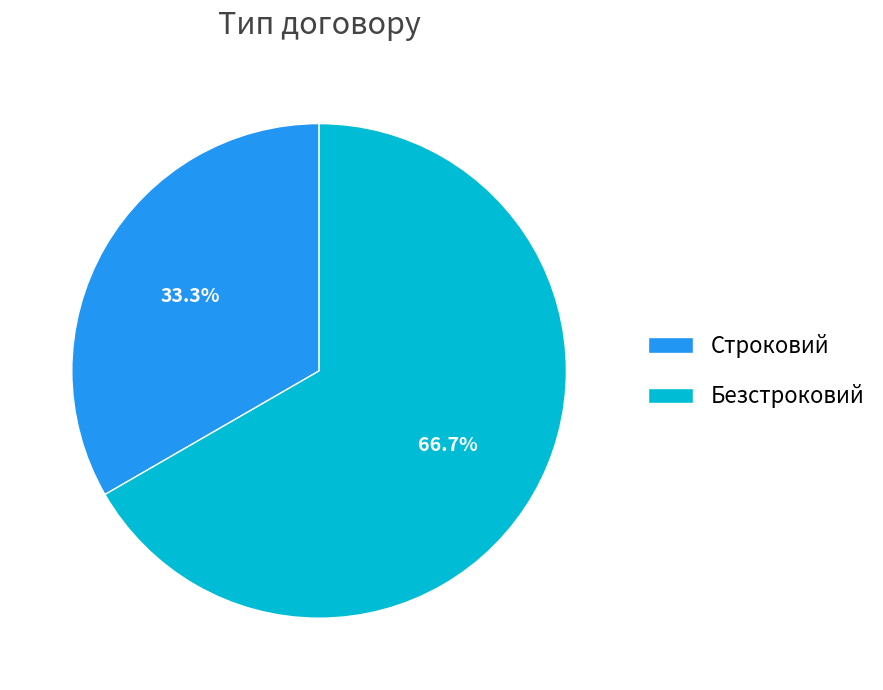

How many slices are in this pie chart?

2